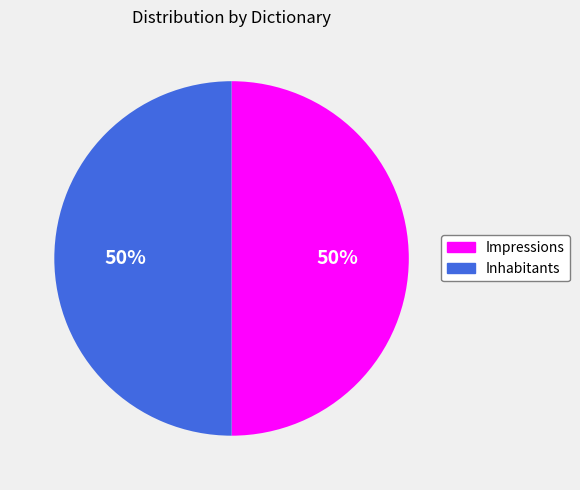

To the nearest percent, what is the average slice percentage?

50%